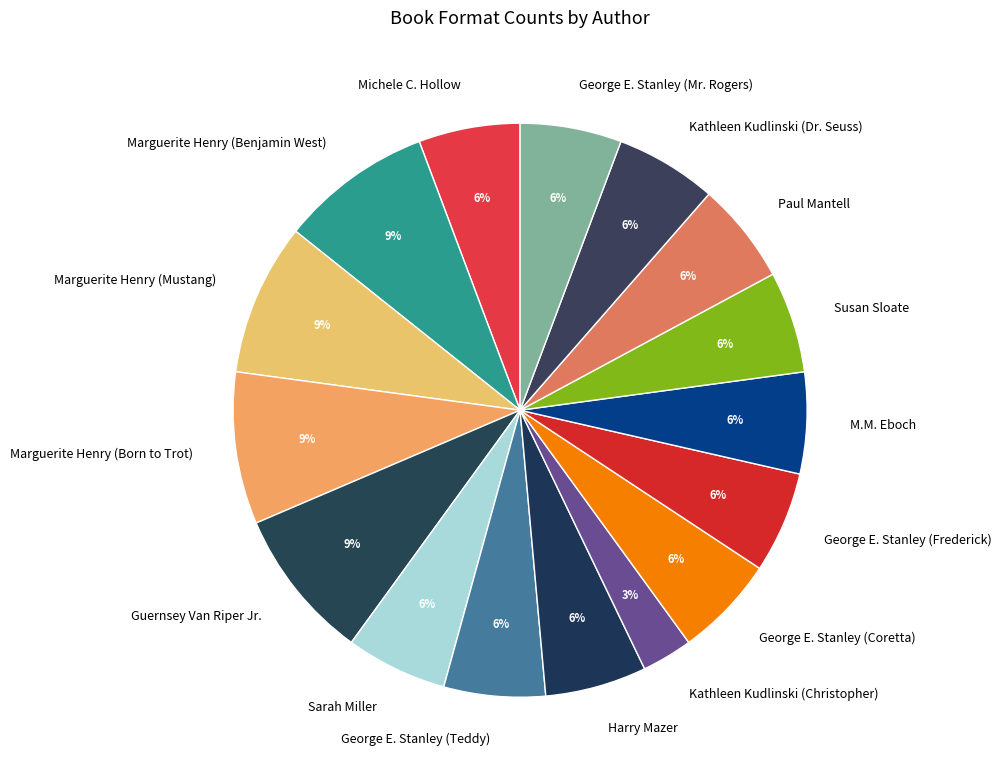

Combined, do Sarah Miller and M.M. Eboch account for over 50%?

No